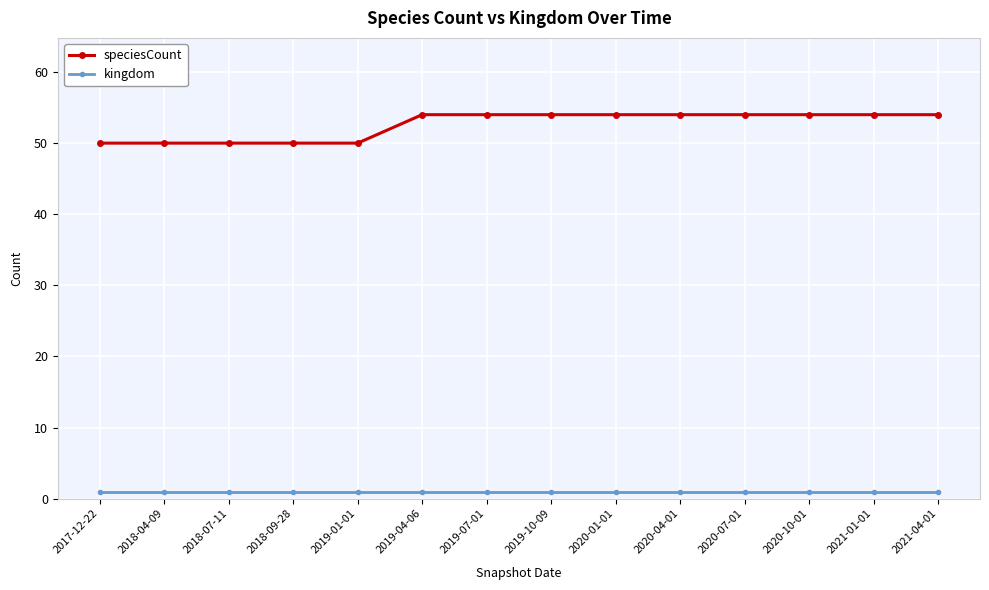

The value of speciesCount at 2020-07-01 is 72. True or false?

False